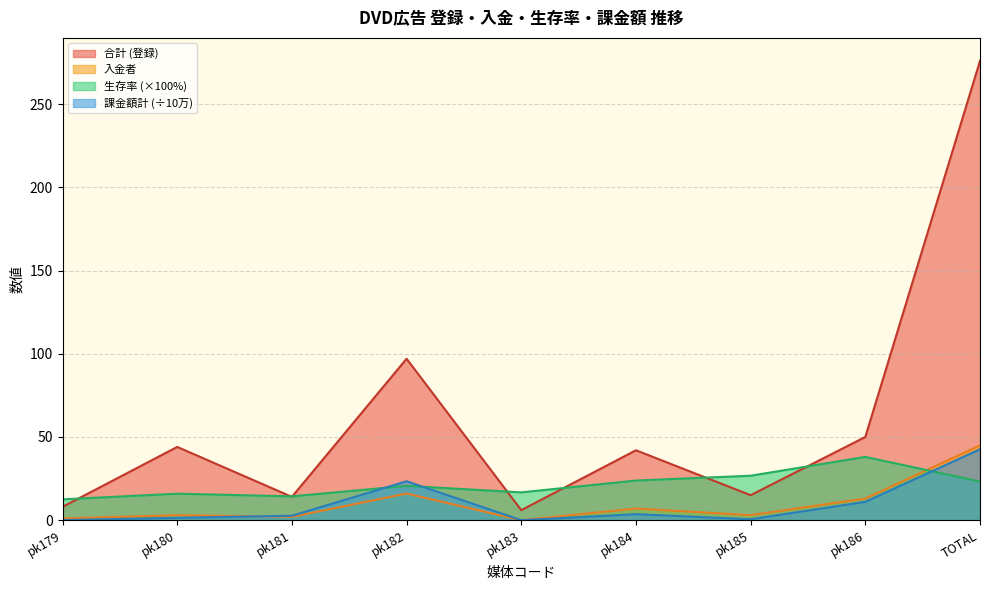

The value of 入金者 at pk184 is 7.0. True or false?

True